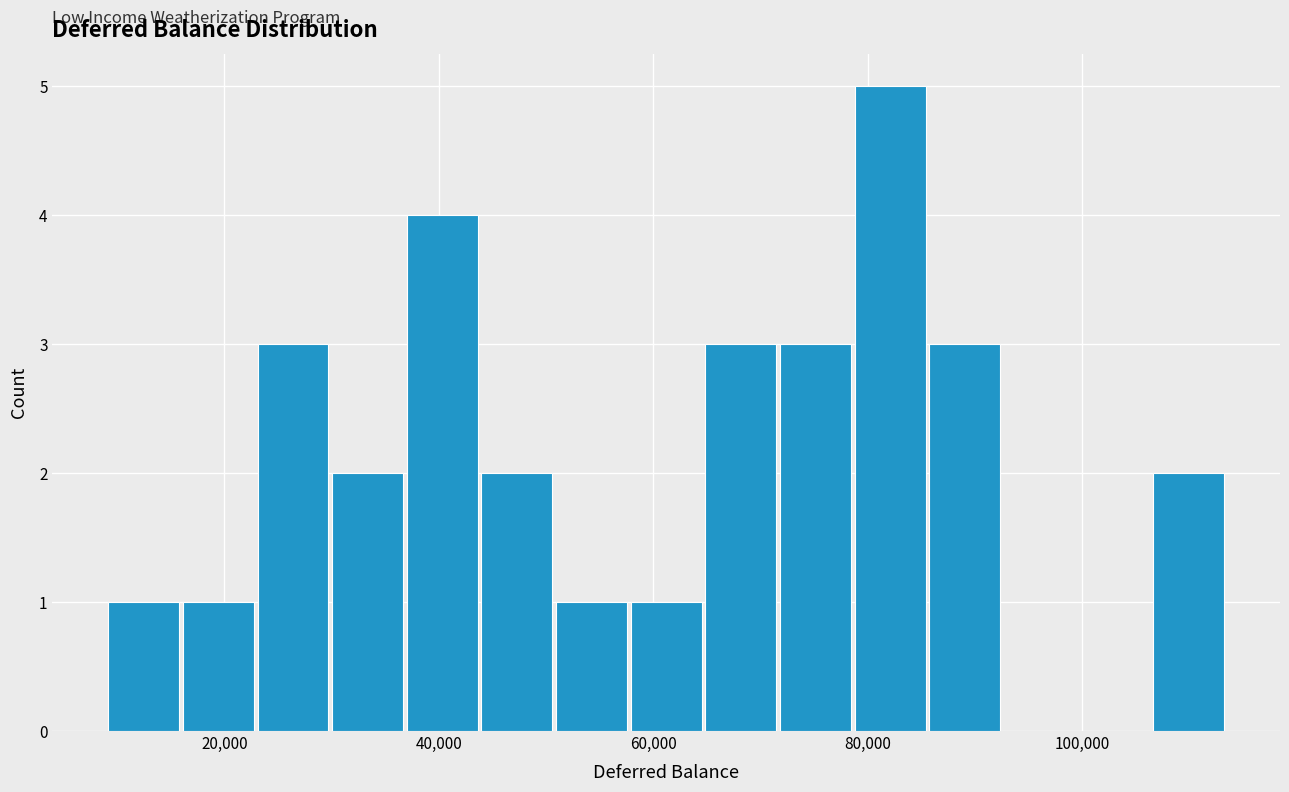

Read against the x-axis, roughly where is the centre of the tallest bar?

82000